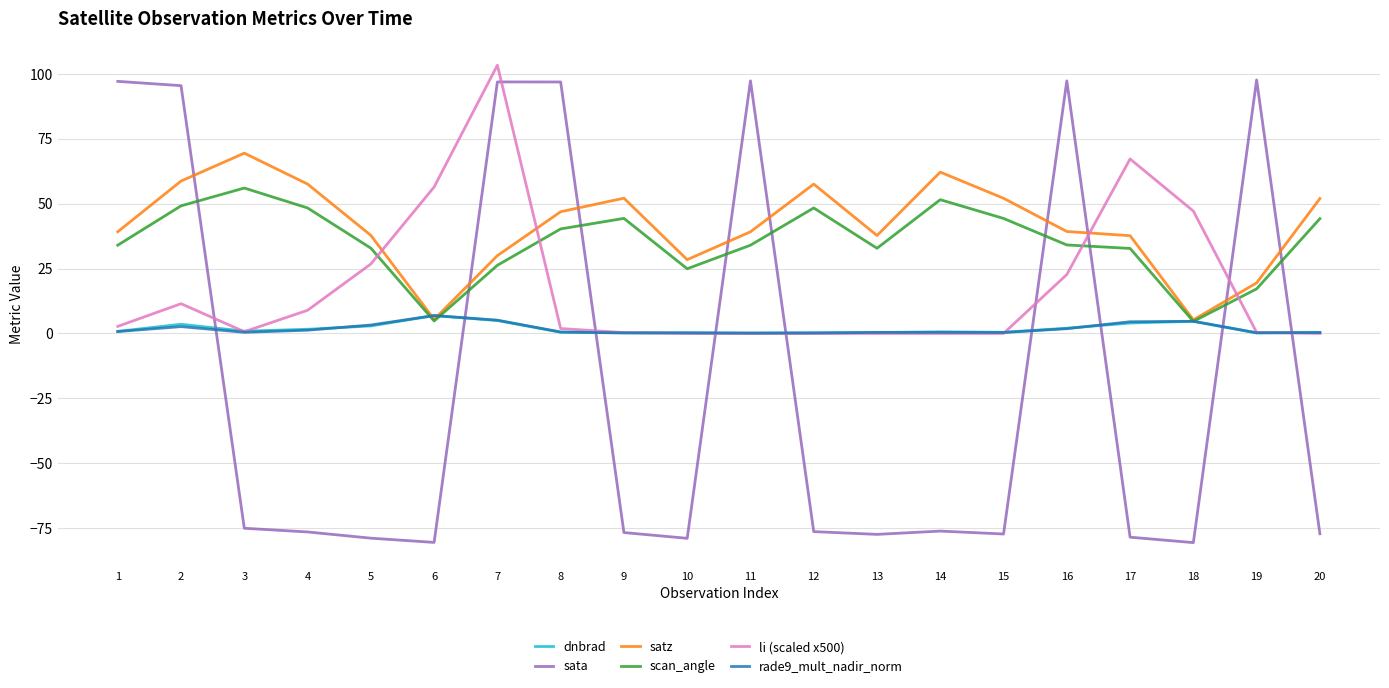

What is the difference between the satz values at 13 and 11?

1.4